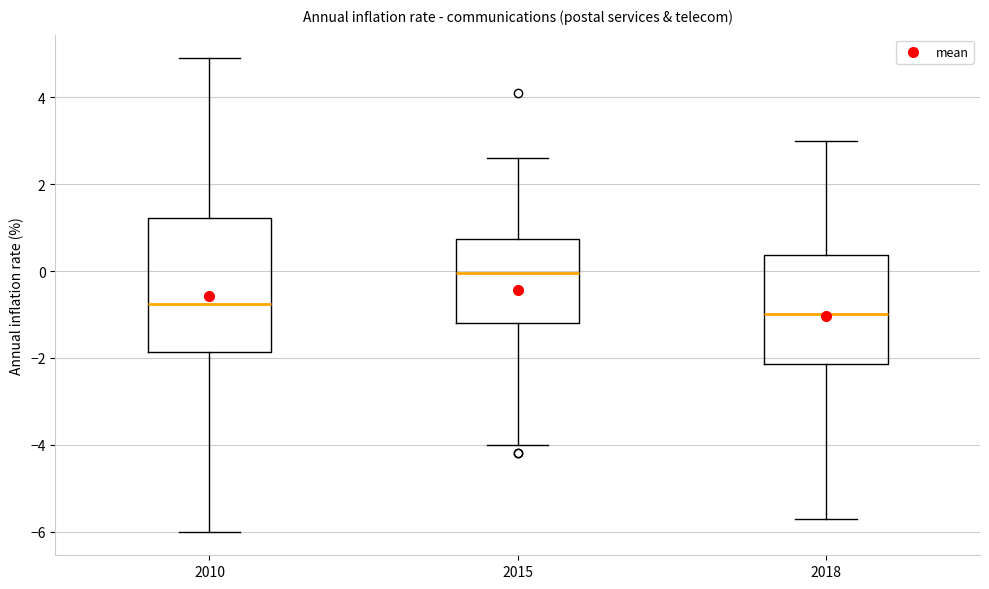

Reading left to right, read every box against the y-axis: the position of its median line, the range the box covers, and the ends of its whiskers. The values are not printed on the chart, so give them approximately, as read against the axis.

2010: median -0.8, box -1.8 to 1.2, whiskers -6.0 to 5.0
2015: median 0.0, box -1.2 to 0.8, whiskers -4.0 to 2.6
2018: median -1.0, box -2.2 to 0.4, whiskers -5.6 to 3.0